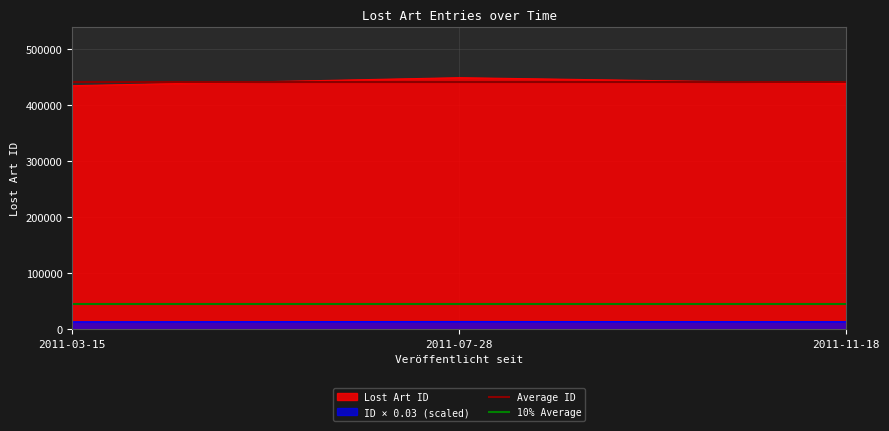

The value of Lost Art ID at 2011-03-15 is 237718.4. True or false?

False